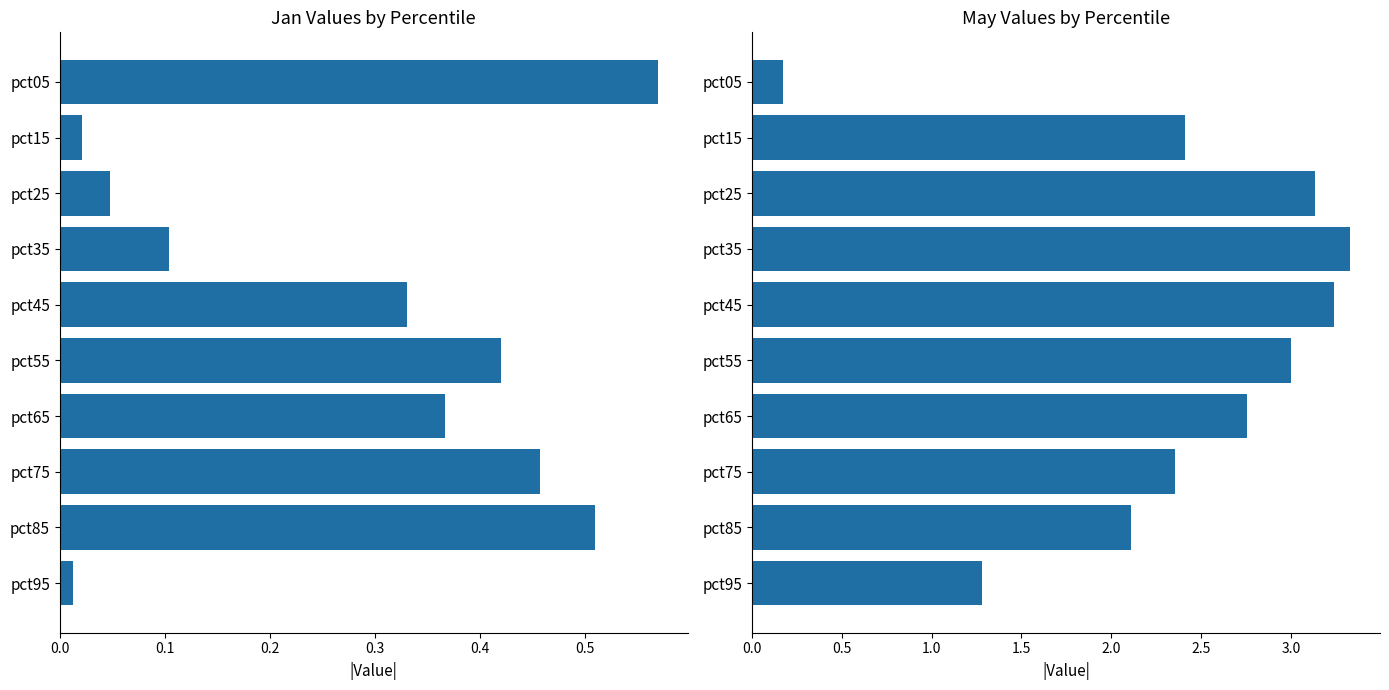

Which series changed the most between pct45 and pct75?

May